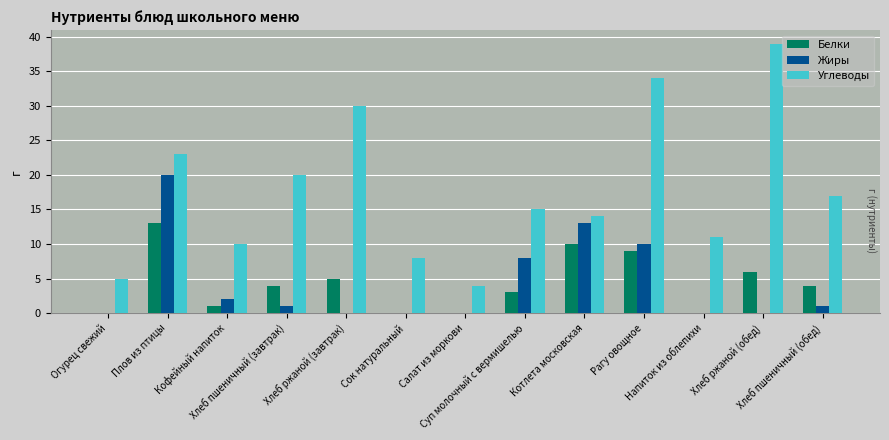

How many groups of bars are there?

13